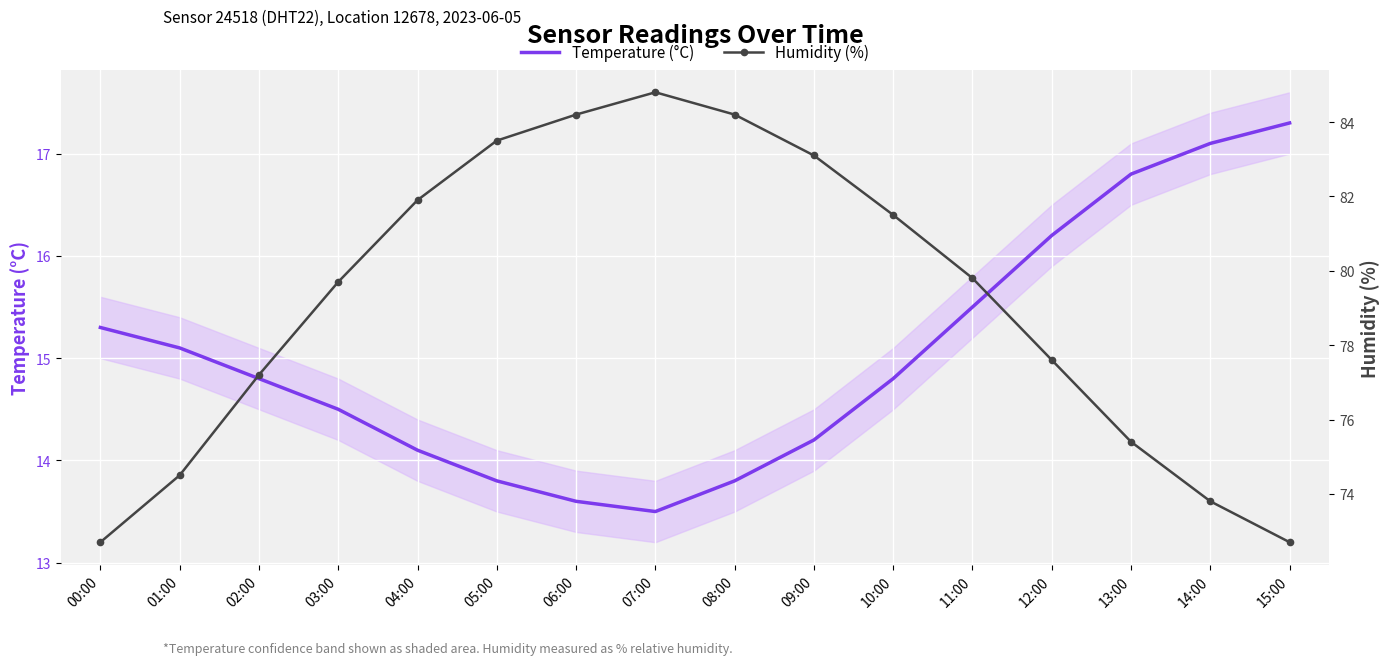

Where is Temperature (°C) nearest to the value 15?

01:00